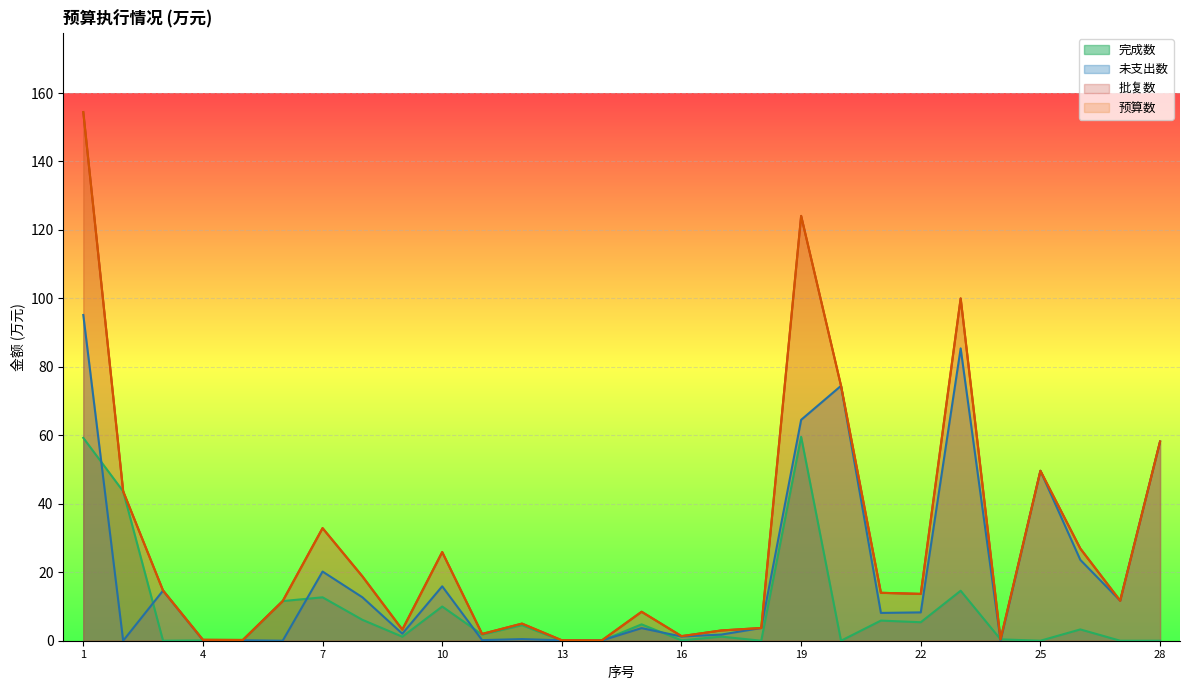

True or false: 未支出数 has a value of 64.5 at 19.

True